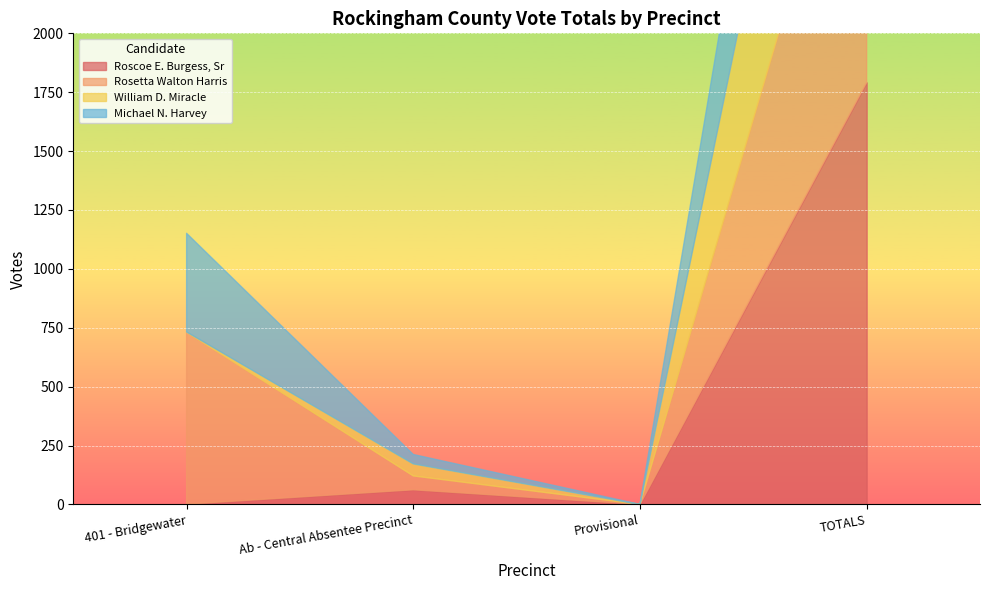

Which label corresponds to the smallest value in the chart?

Provisional